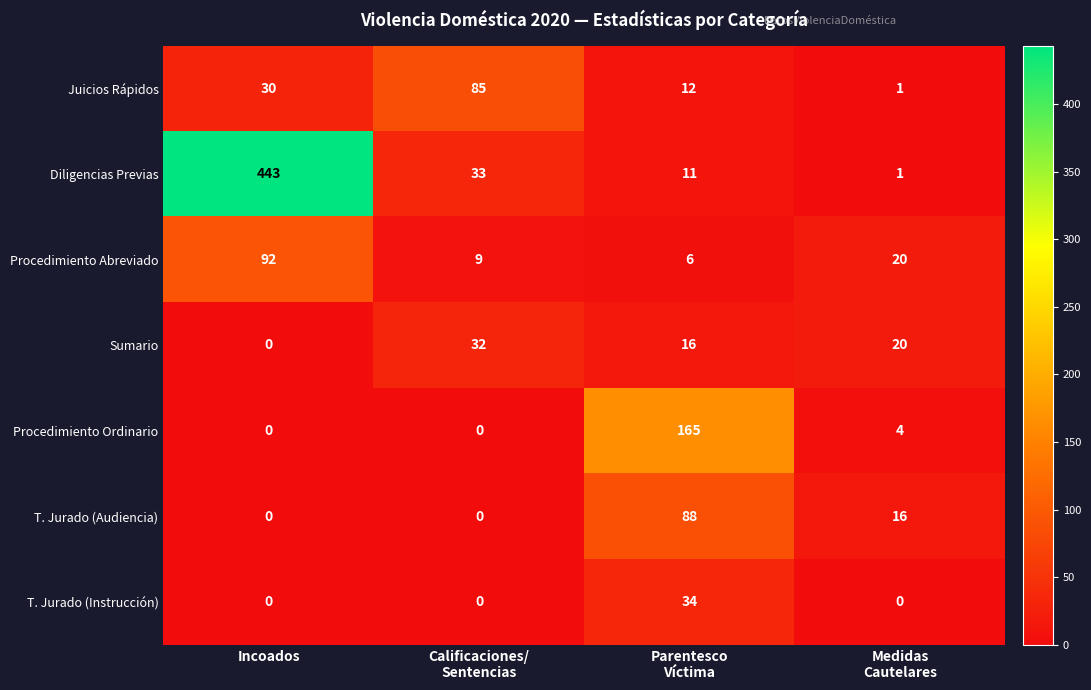

Is it true that T. Jurado (Audiencia) equals 0 at Incoados?

True